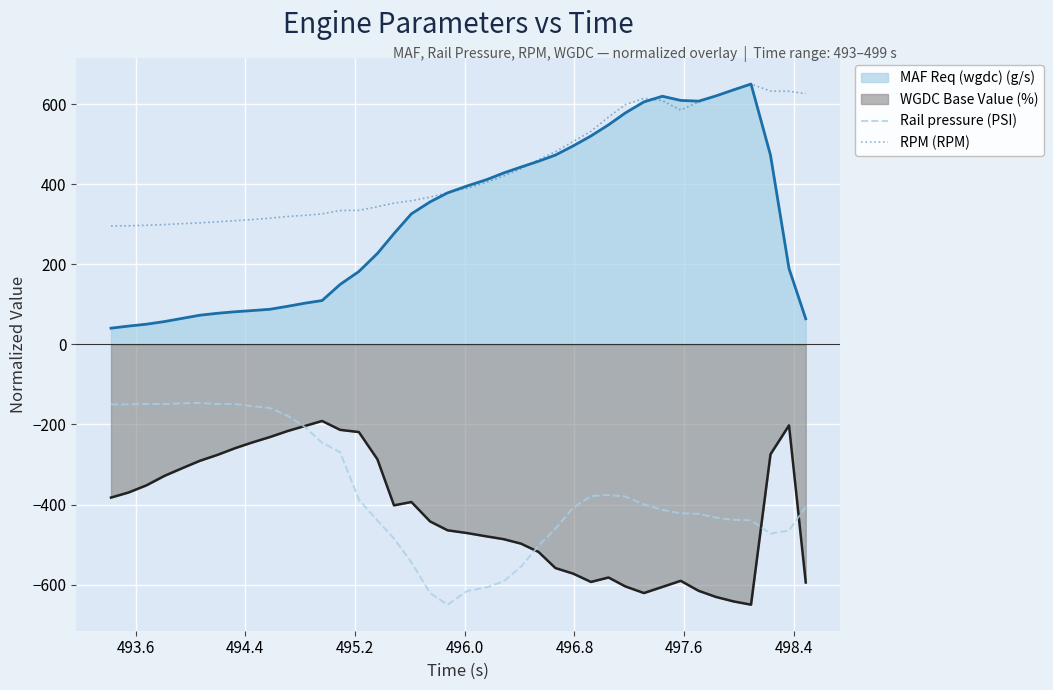

True or false: RPM (RPM) and Rail pressure (PSI) intersect in this chart.

False